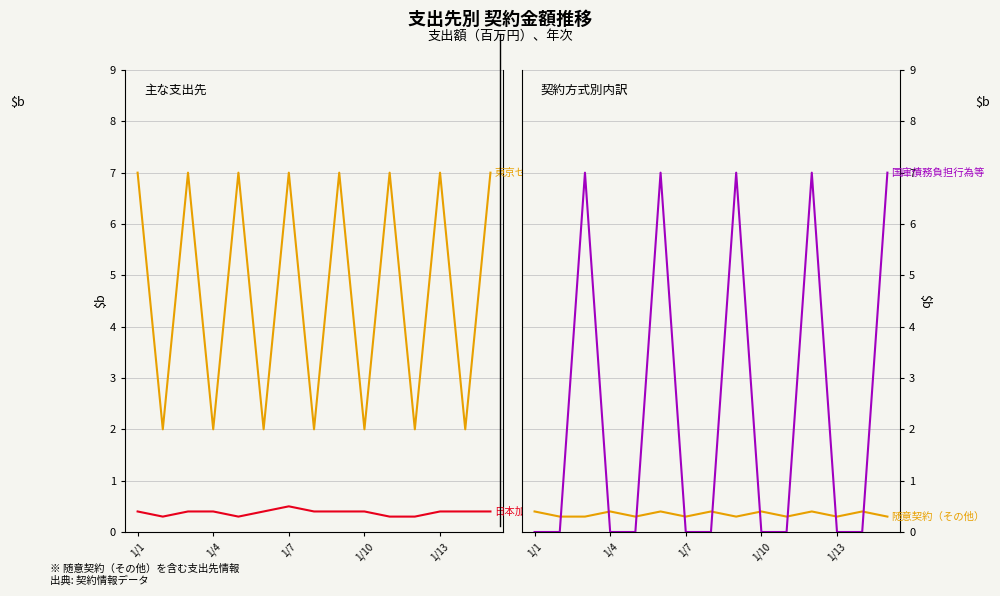

True or false: 国庫債務負担行為等 has a value of 10.0 at 8.

False